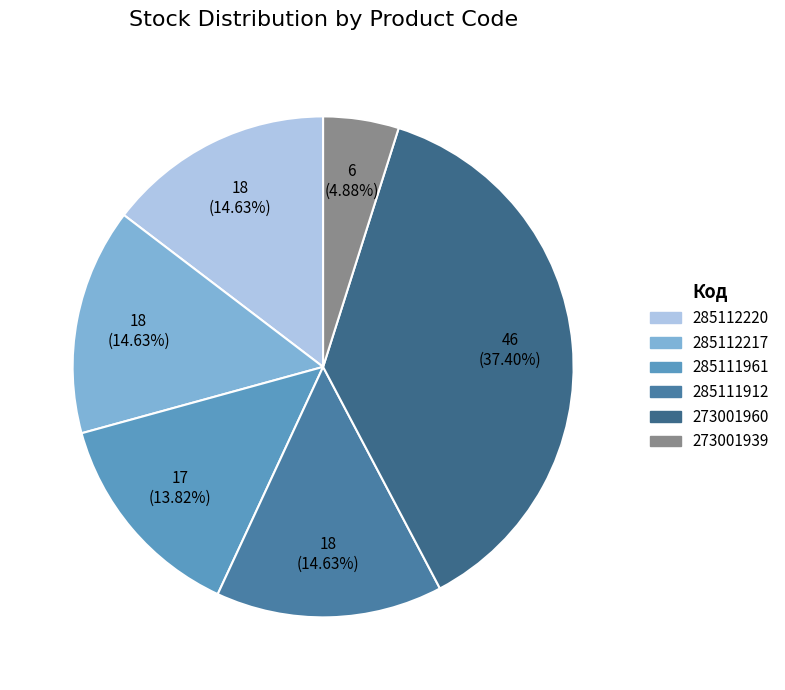

Does 285111912 account for over 50% of the chart?

No